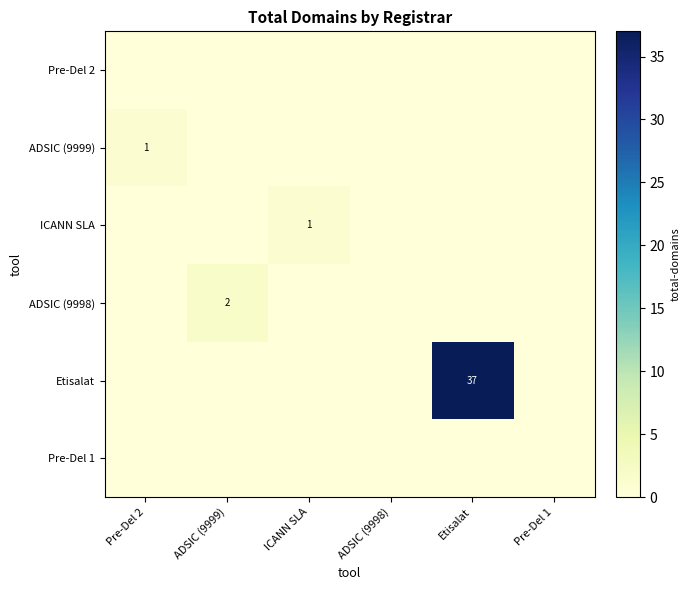

What is the total value across all series at Pre-Del 2?

1